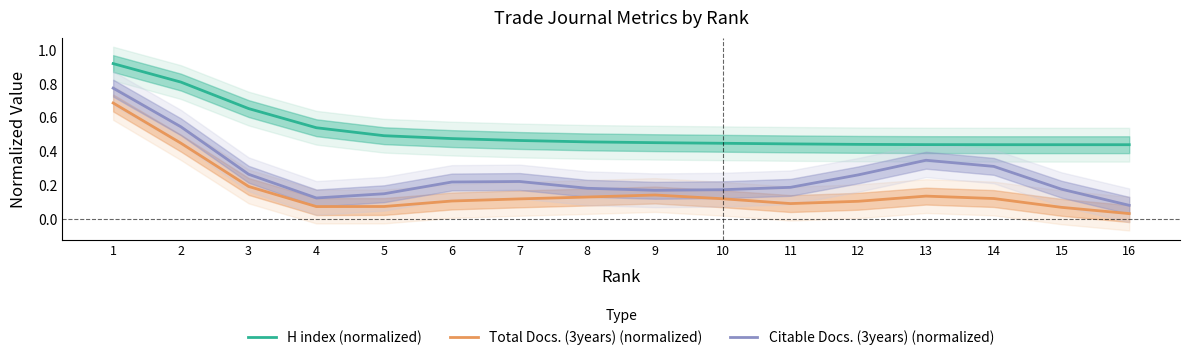

Reading left to right, transcribe all the data shown in this chart.

H index (normalized): 0.9	0.8	0.7	0.5	0.5	0.5	0.5	0.5	0.5	0.4	0.4	0.4	0.4	0.4	0.4	0.4
Total Docs. (3years) (normalized): 0.7	0.4	0.2	0.1	0.1	0.1	0.1	0.1	0.1	0.1	0.1	0.1	0.1	0.1	0.1	0.0
Citable Docs. (3years) (normalized): 0.8	0.5	0.3	0.1	0.1	0.2	0.2	0.2	0.2	0.2	0.2	0.3	0.3	0.3	0.2	0.1